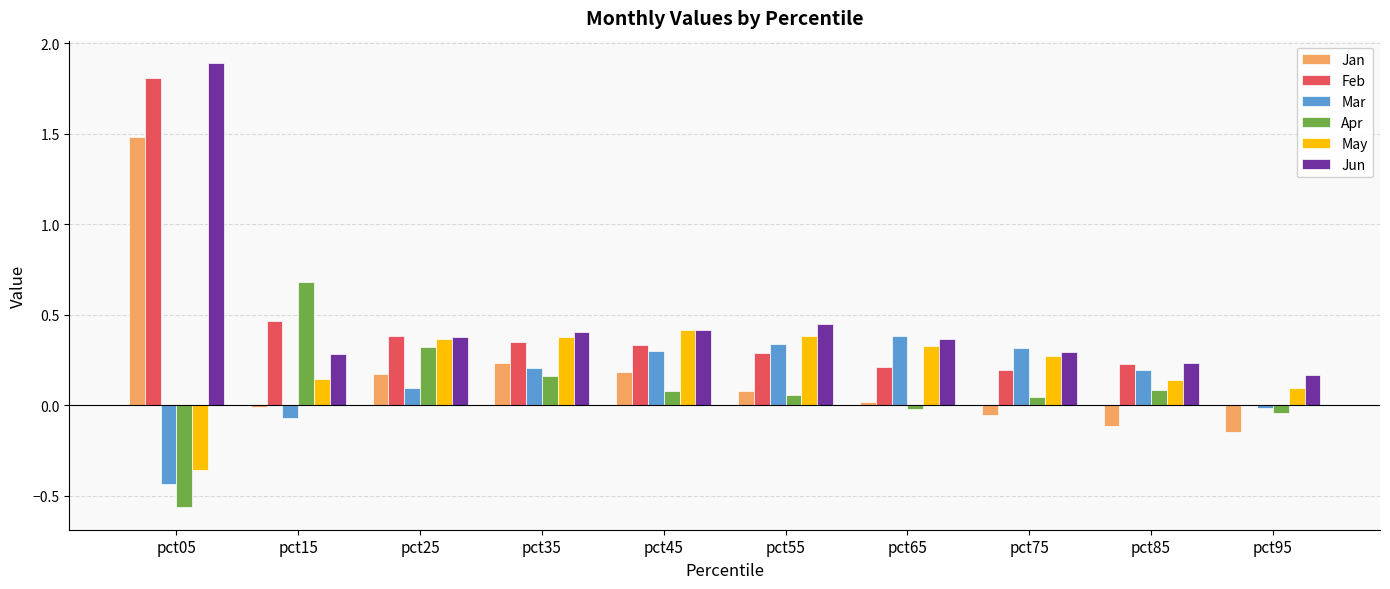

What is the sum of all Jan values?

1.8